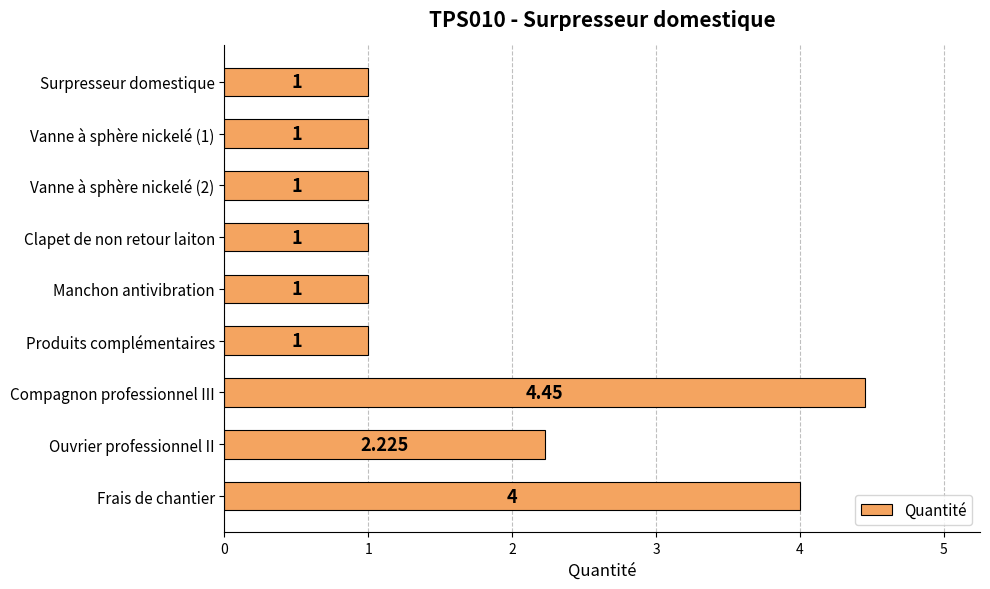

Between Compagnon professionnel III and Vanne à sphère nickelé (2), which is larger?

Compagnon professionnel III